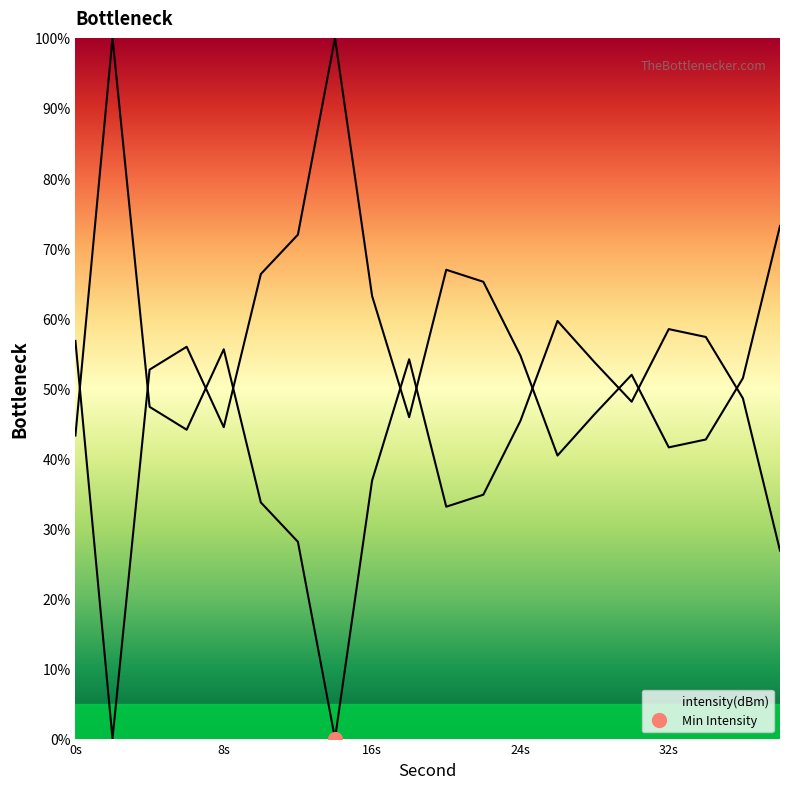

What is the difference between the maximum and minimum values?

100.0